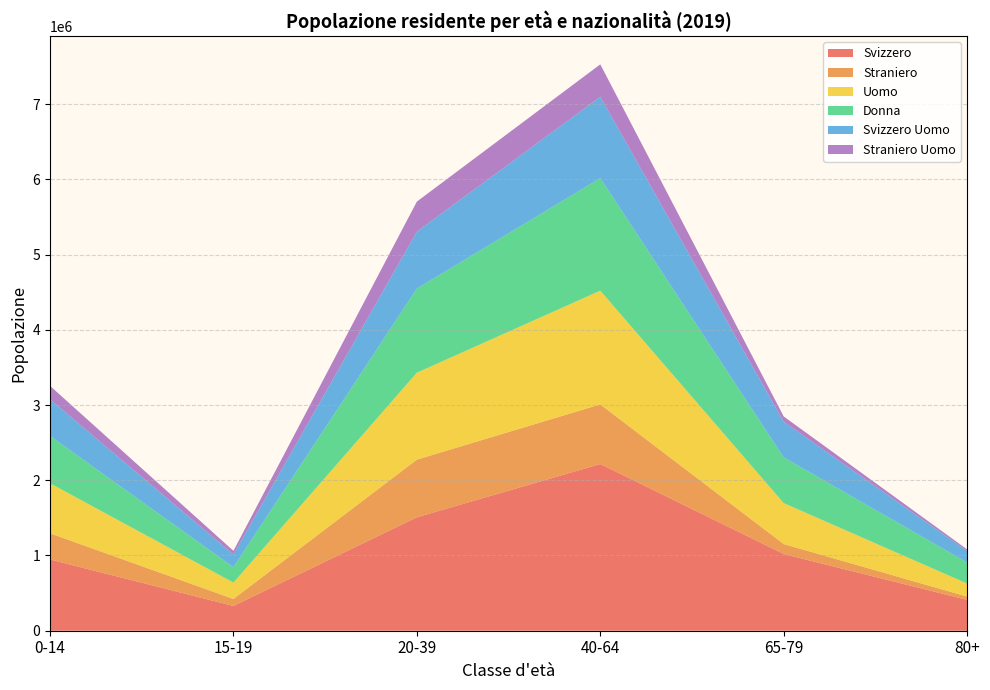

Reading left to right, list all the values displayed in this chart.

Svizzero: 947096	329373	1507874	2215988	1019708	410619
Straniero: 347822	92907	766652	792521	132422	43051
Uomo: 665156	217556	1155725	1512422	544227	173777
Donna: 629762	204724	1118801	1496087	607903	279893
Svizzero Uomo: 486692	168333	756449	1080505	473311	153566
Straniero Uomo: 178464	49223	399276	431917	70916	20211